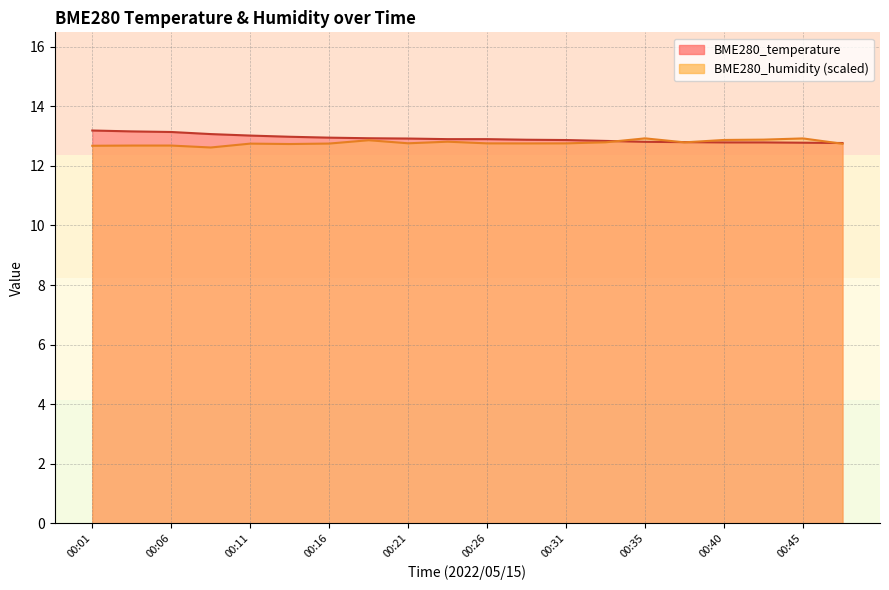

Where is the first local maximum for BME280_humidity?

00:11